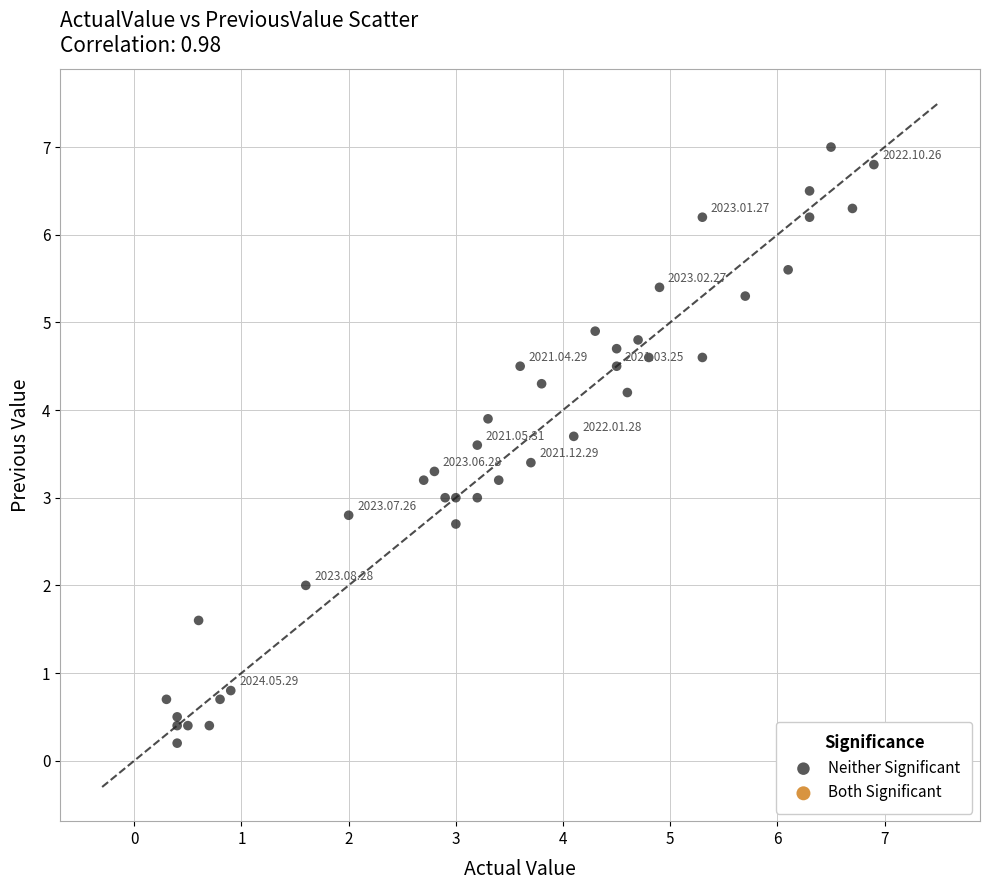

What is the range of X values (max minus min)?

6.6